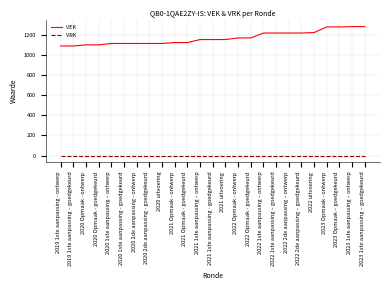

What is the greatest value displayed?

1285